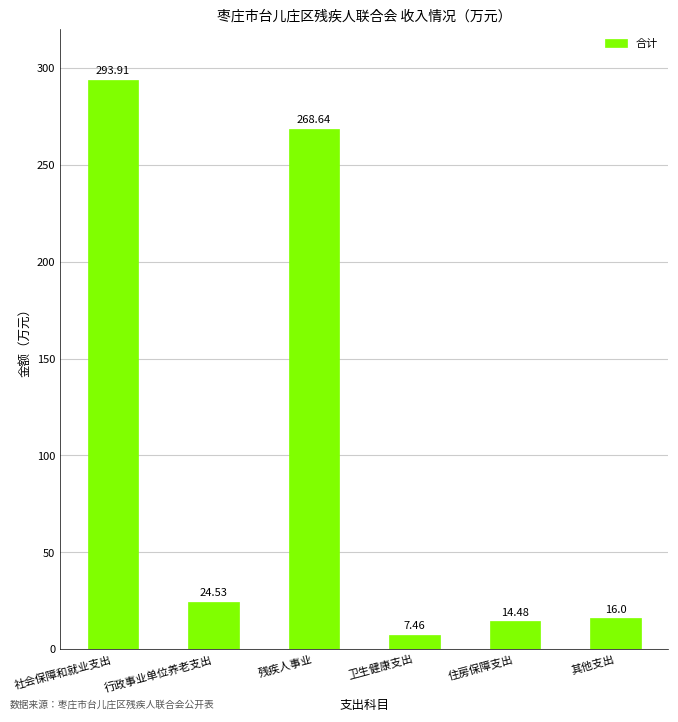

Which category has the highest value across all series?

社会保障和就业支出